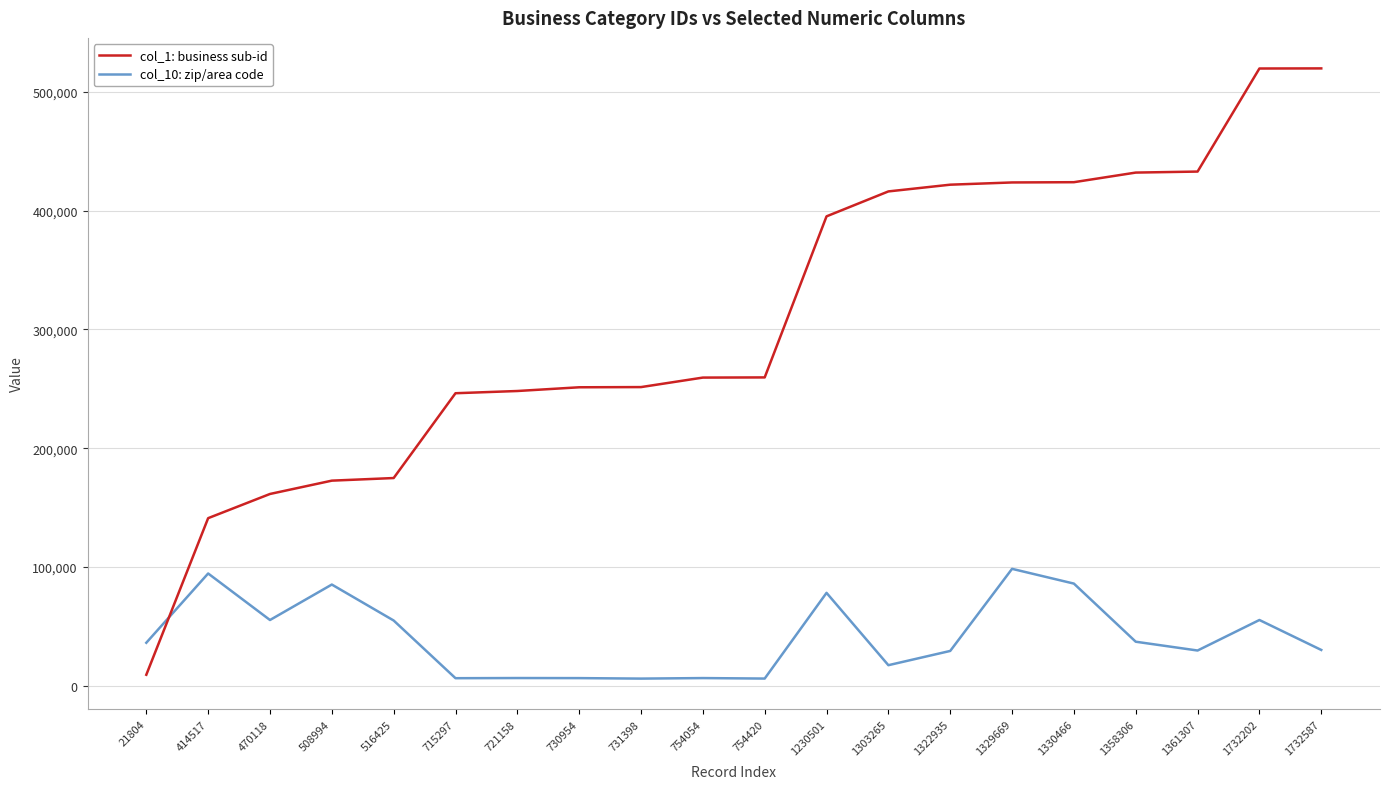

Which series has the largest total across all categories?

col_1: business sub-id